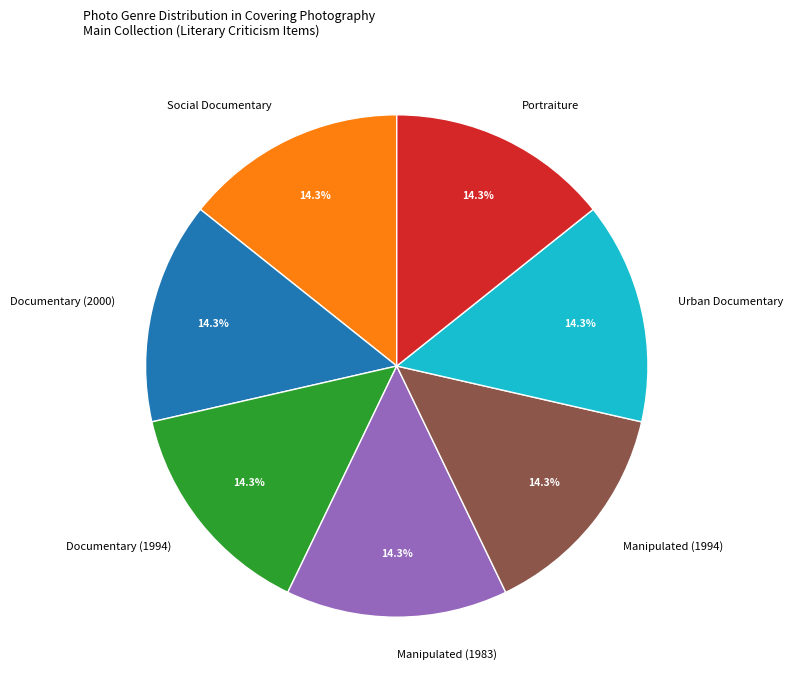

Combined, do Documentary (2000) and Urban Documentary account for over 50%?

No